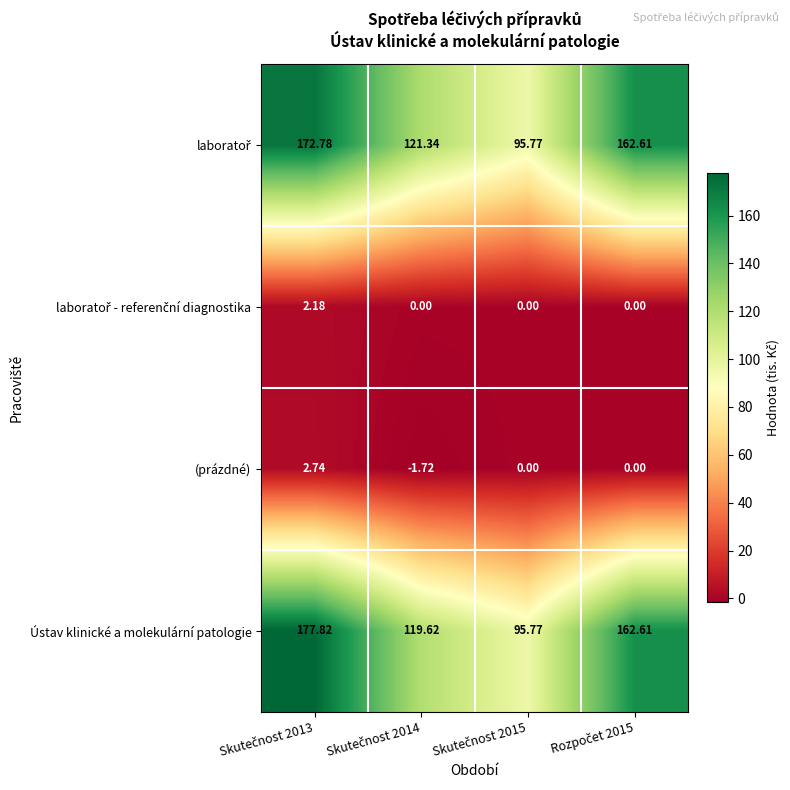

Which series has the largest range (max minus min)?

Ústav klinické a molekulární patologie